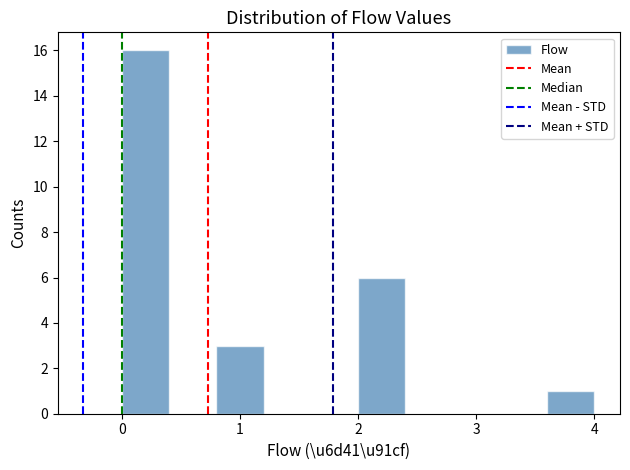

Reading left to right, list every bar in this chart as the range it spans on the x-axis followed by its height. The values are not printed on the chart, so give them approximately, as read against the axis.

0.0 to 0.4: 16
0.4 to 0.8: 0
0.8 to 1.2: 3
1.2 to 1.6: 0
1.6 to 2.0: 0
2.0 to 2.4: 6
2.4 to 2.8: 0
2.8 to 3.2: 0
3.2 to 3.6: 0
3.6 to 4.0: 1